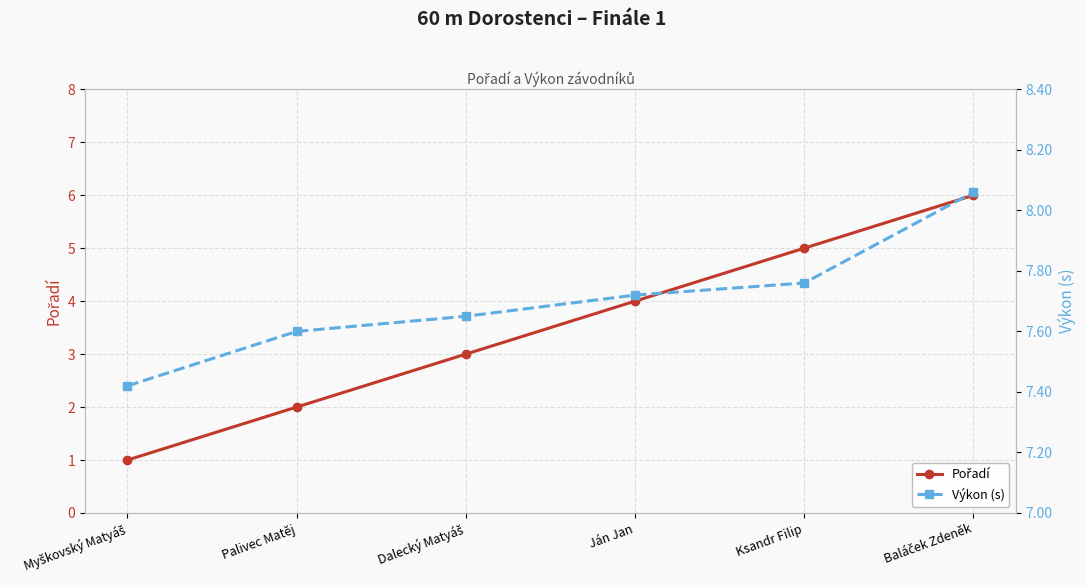

True or false: Výkon (s) has a value of 1.9 at Baláček Zdeněk.

False